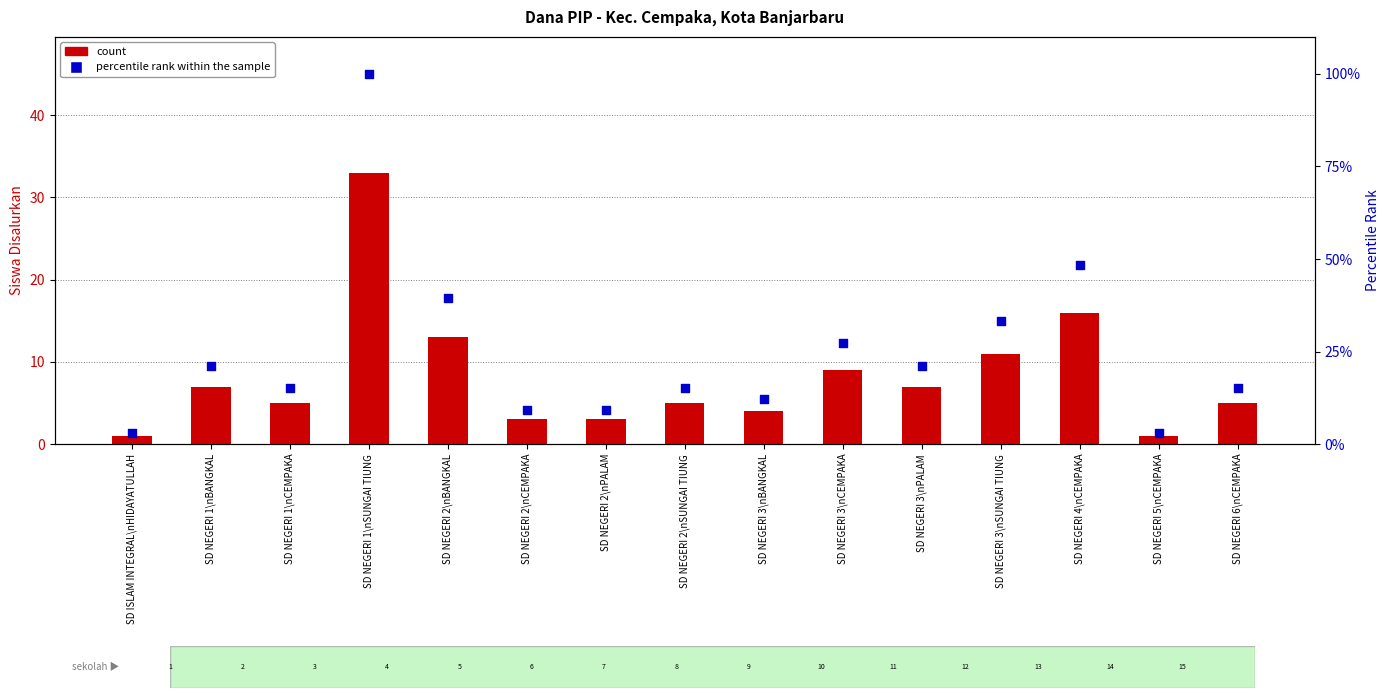

At how many categories does at least one series exceed 7?

13